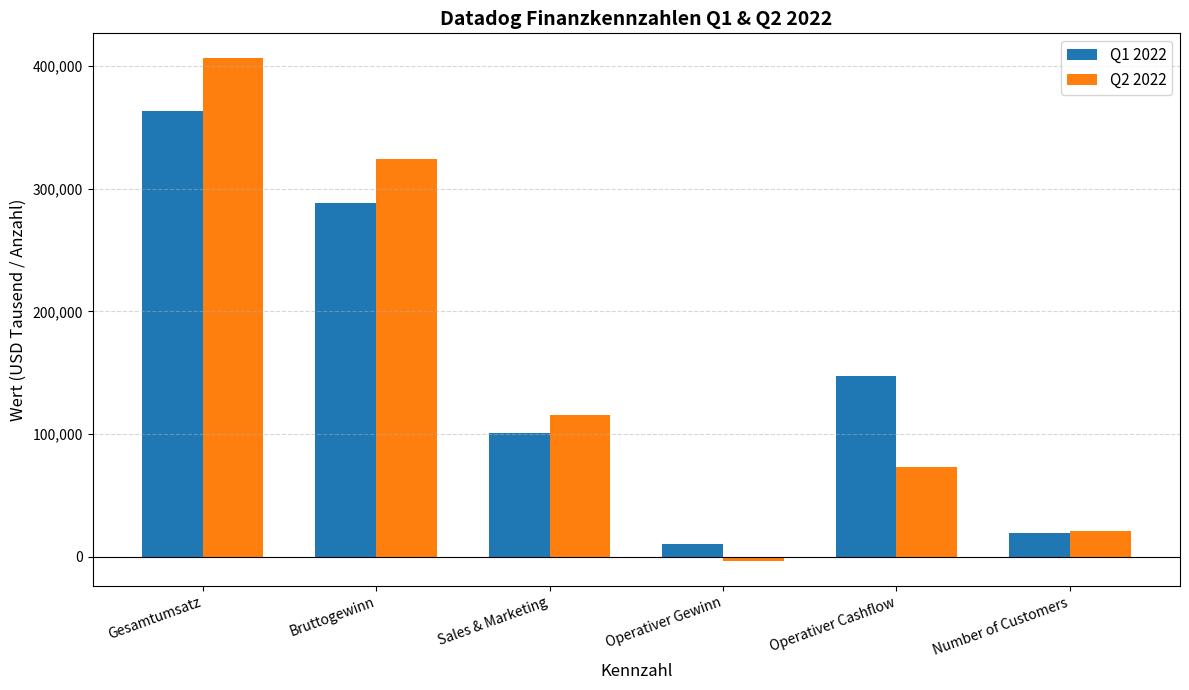

Reading left to right, extract all data points from this chart.

Q1 2022: 363030	288568	101166	10414	147388	19800
Q2 2022: 406138	324213	115270	-3139	72960	21200